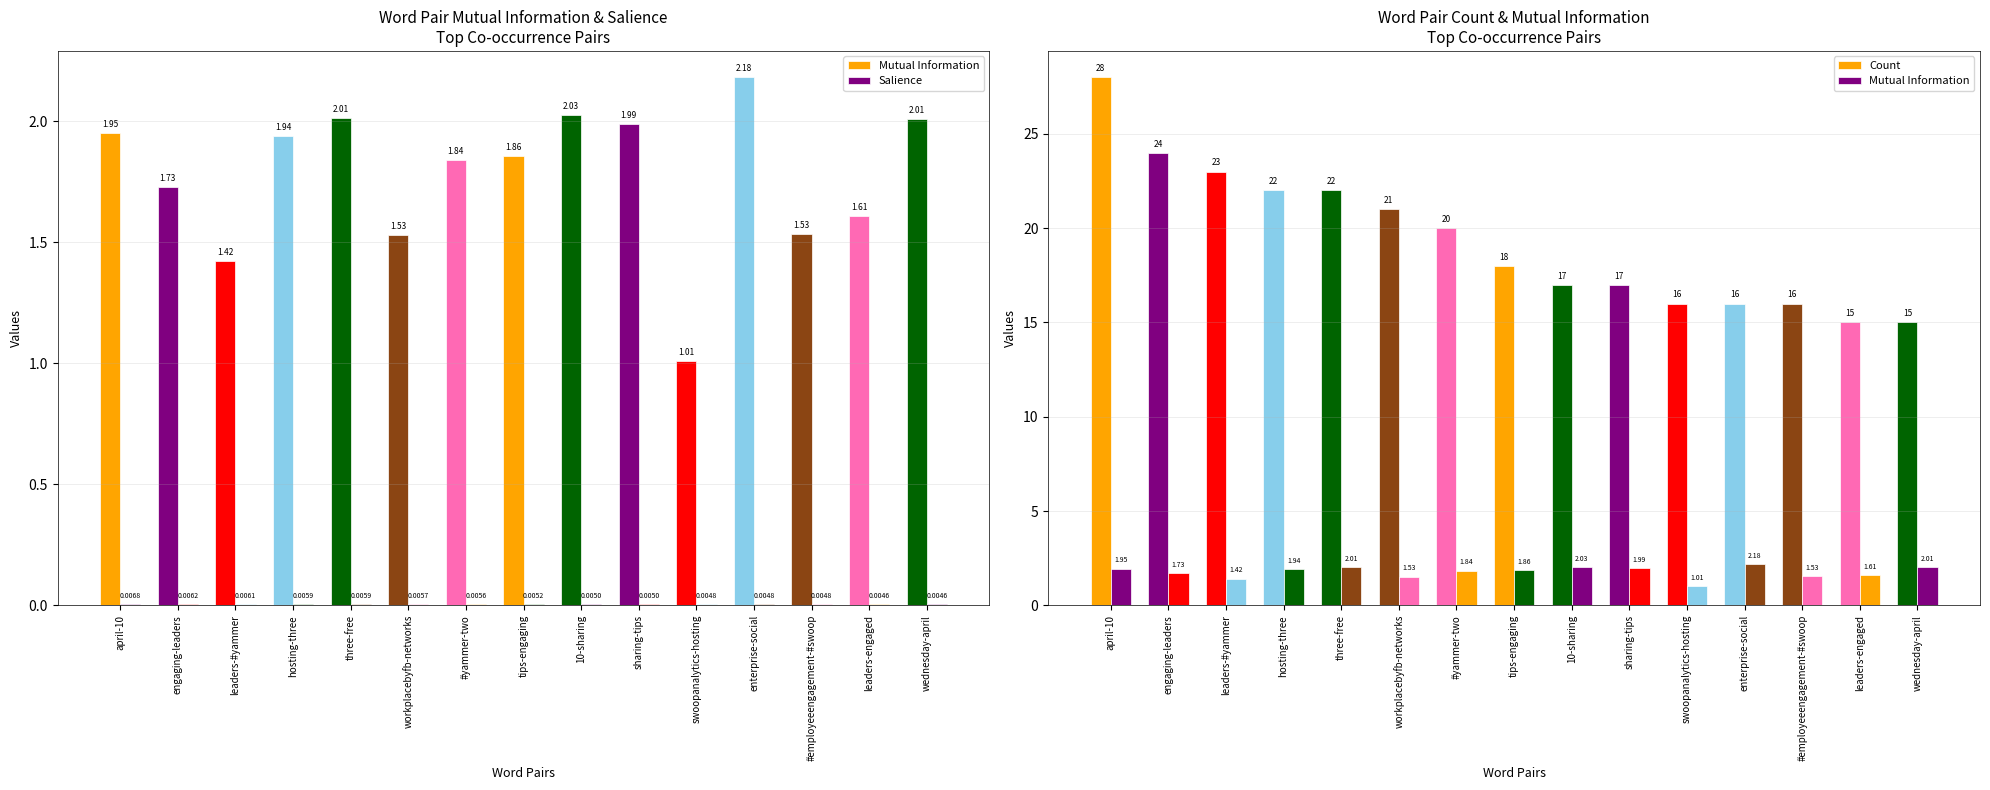

What is the label of the 3rd bar from the right?

#employeeengagement-#swoop